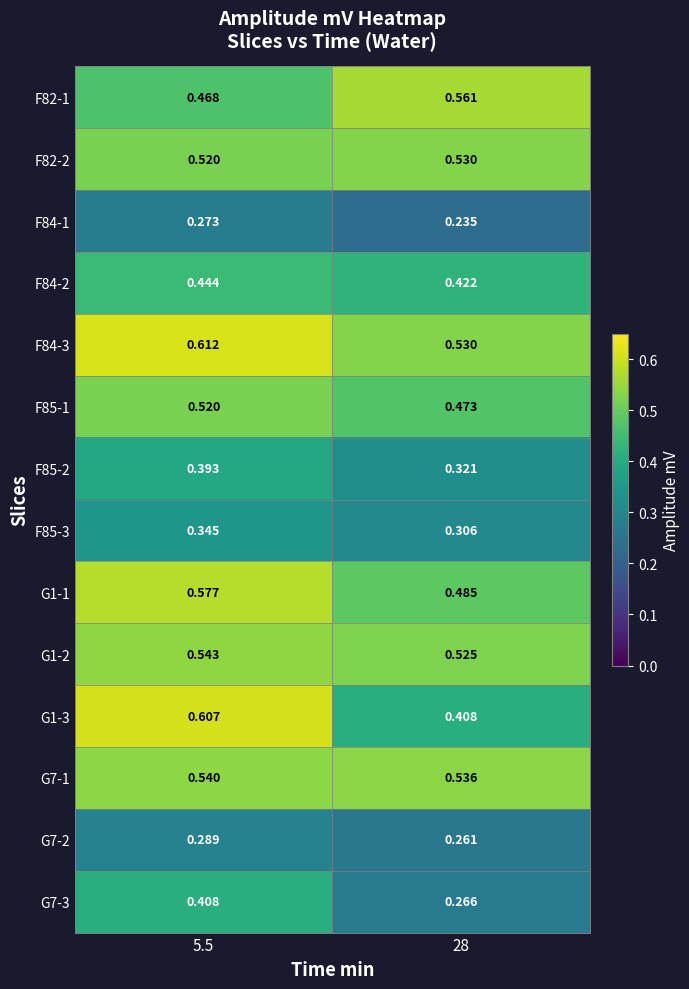

Is the value of F85-1 at 5.5 greater than the value of F84-3 at 28?

No